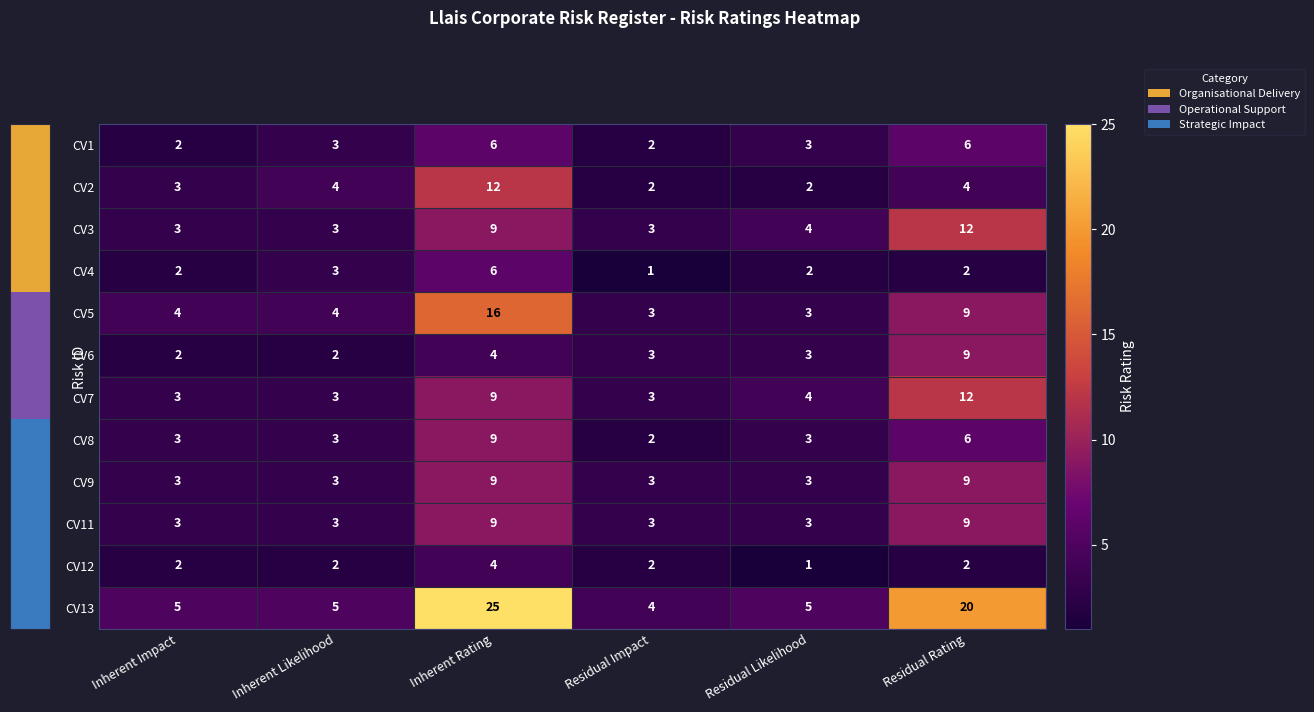

What is the difference between the highest and lowest values at Inherent Rating?

21